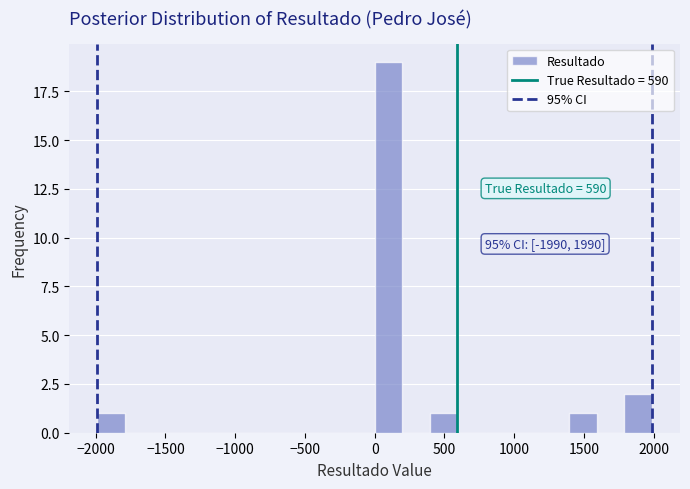

Around what value on the x-axis is the tallest bar? Give the approximate position of its centre, as read against the axis.

100